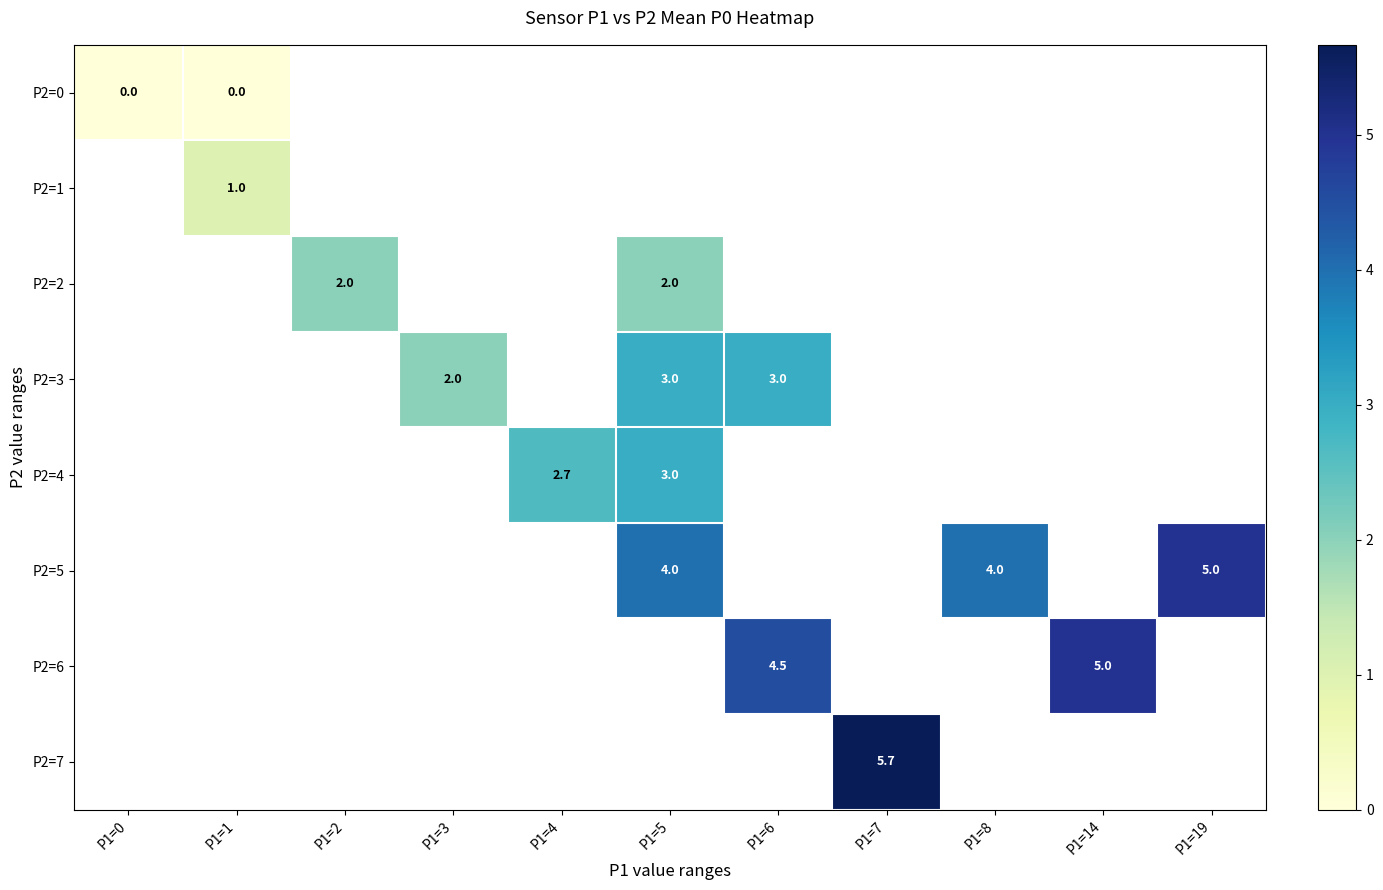

True or false: P2=1 has a value of 0.5 at P1=1.

False